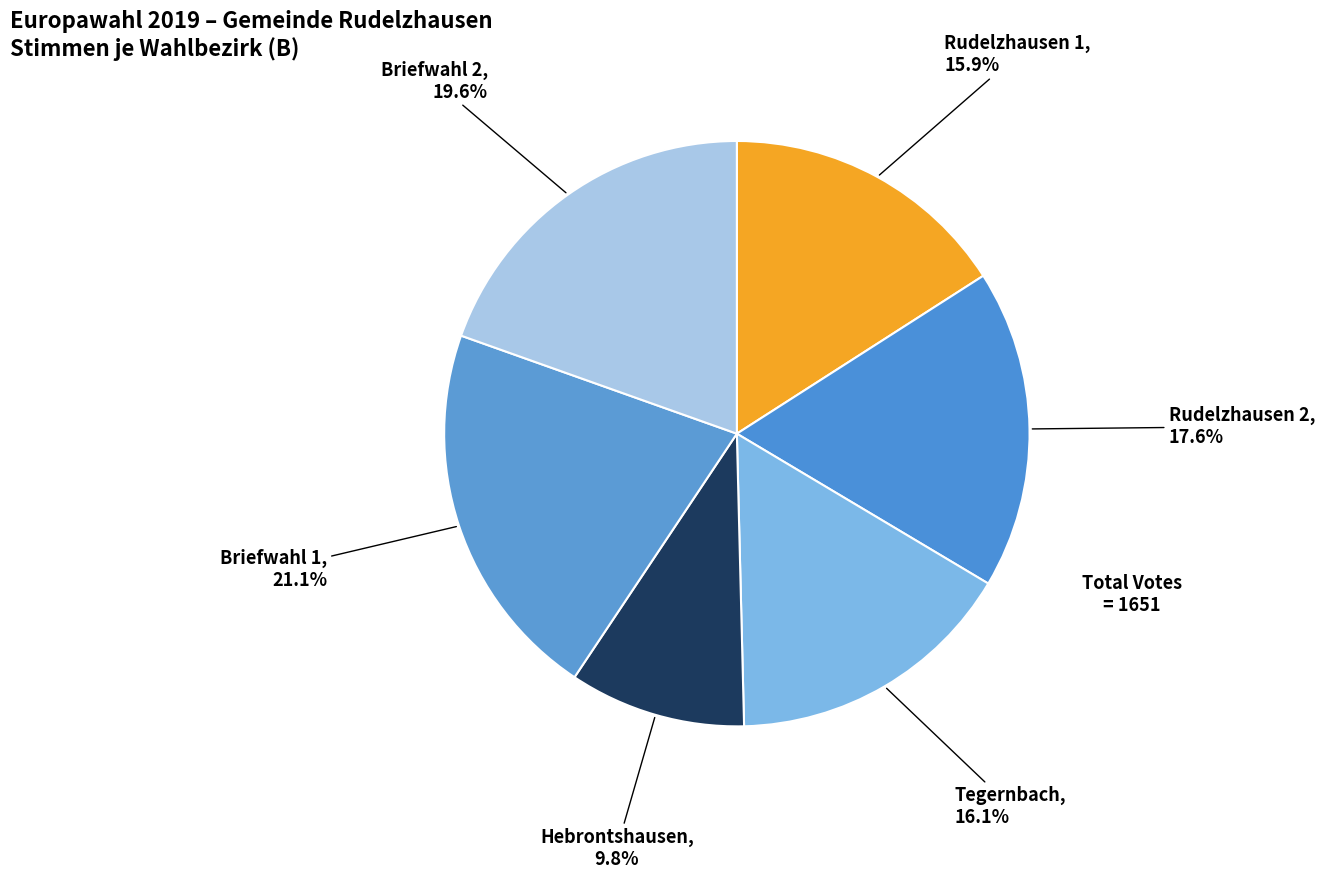

How many segments does this pie chart have?

6